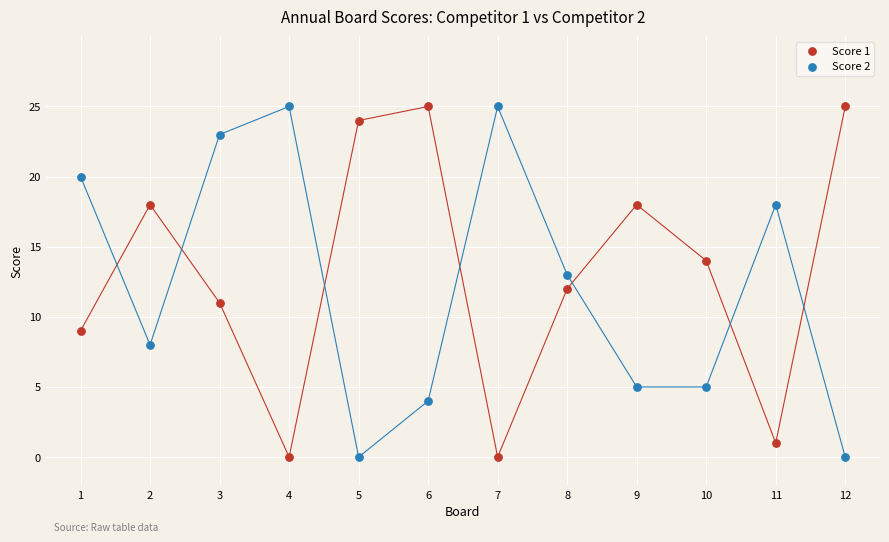

Across all data points, what is the range of Y values (max minus min)?

25